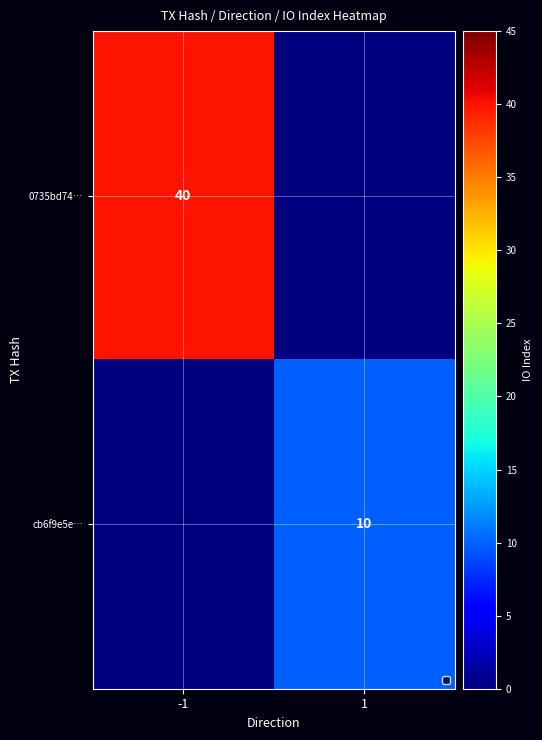

The value of 0735bd74… at -1 is 25.6. True or false?

False